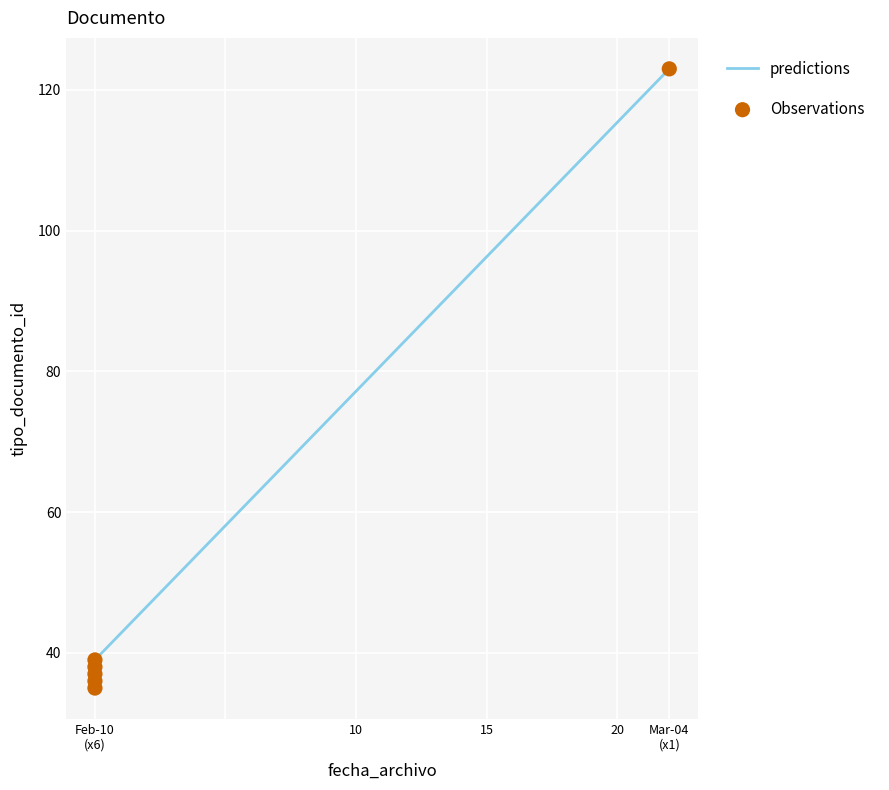

Which series reaches the minimum Y coordinate?

predictions